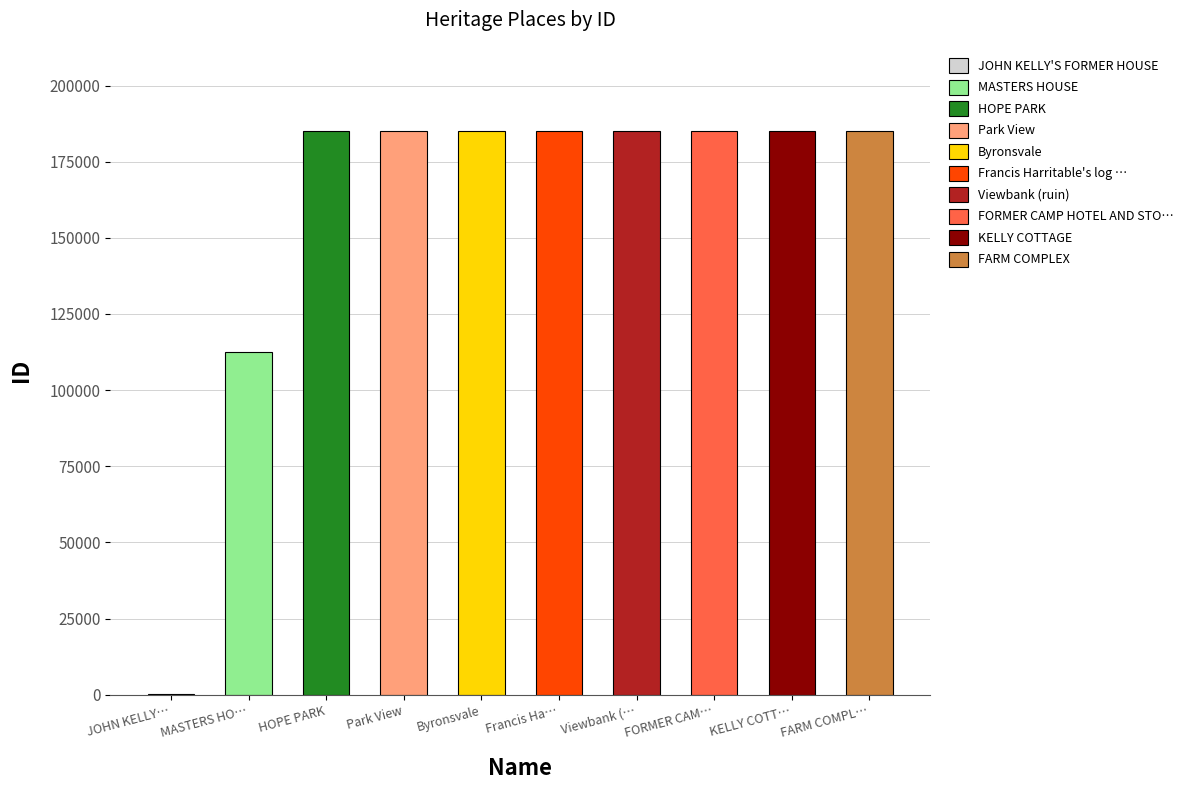

What is the greatest value displayed?

184965